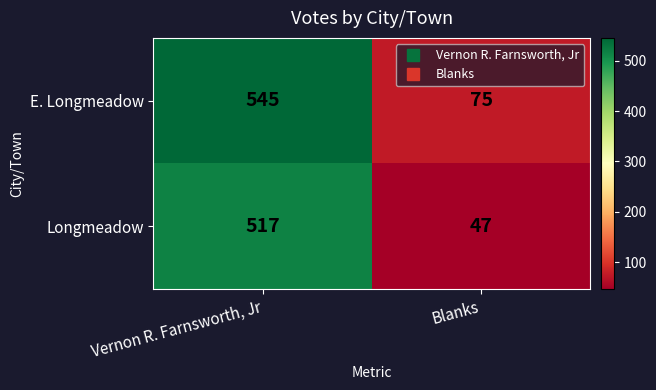

What is the sum of the Longmeadow values at Vernon R. Farnsworth, Jr and Blanks?

564